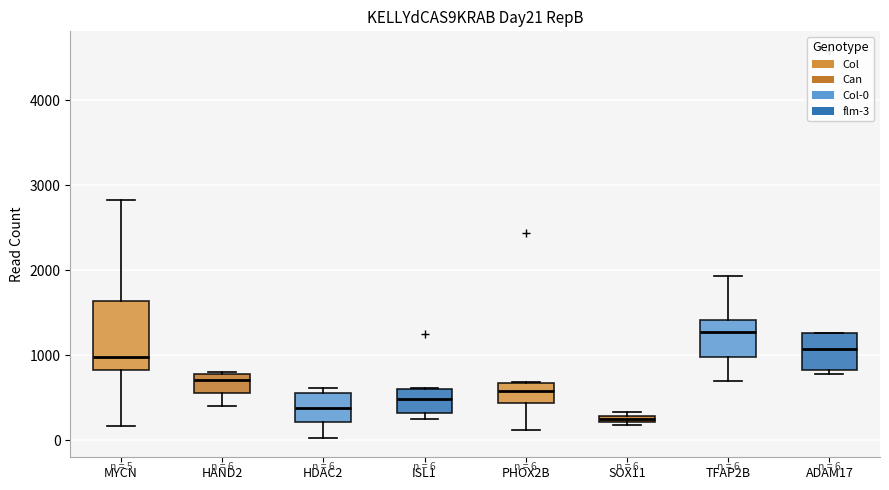

Which box's median line is the highest?

TFAP2B